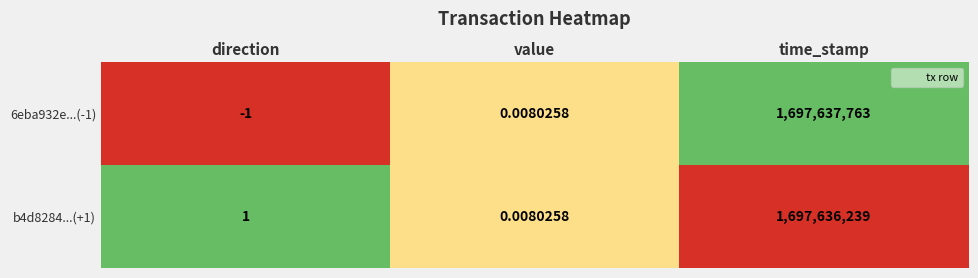

Which series has the widest spread of values?

6eba932e...(-1)